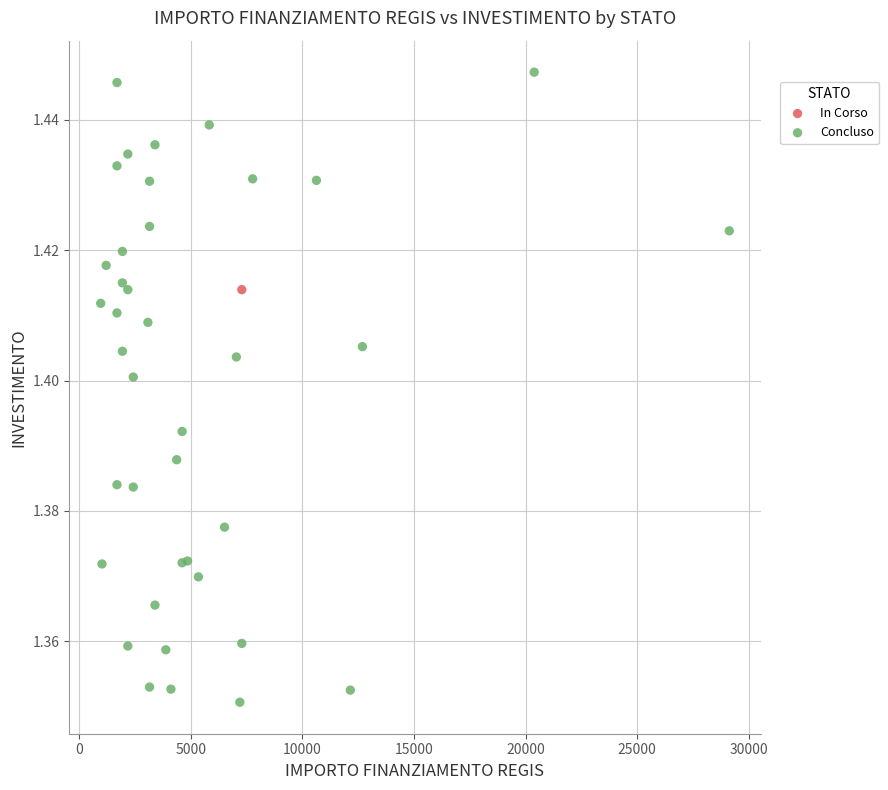

What are all the series names shown in the legend?

In Corso, Concluso